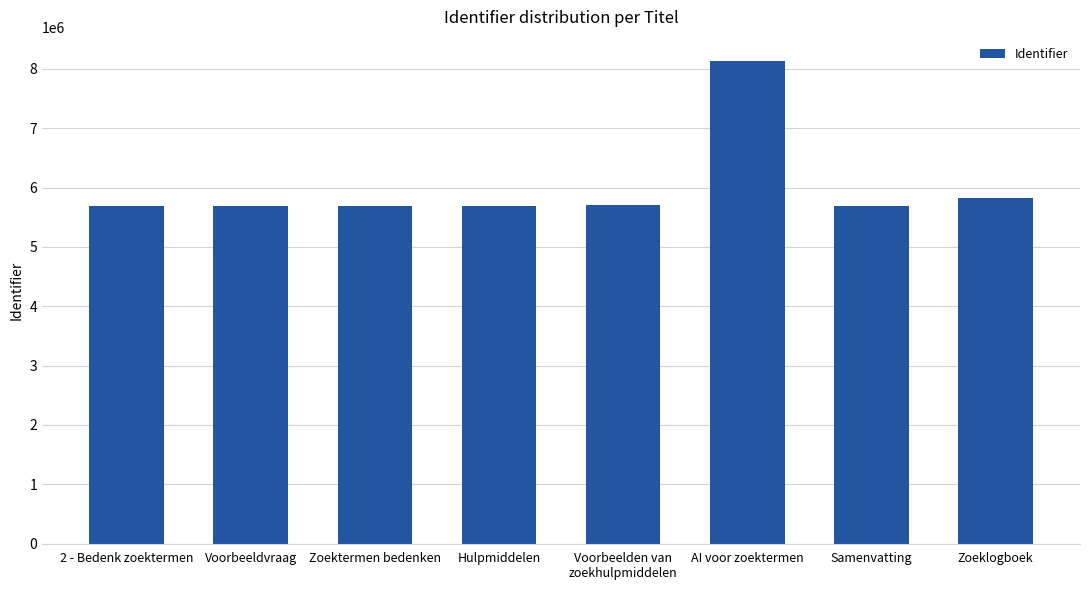

Approximately how many times larger is the value at Samenvatting compared to Zoektermen bedenken?

1.0